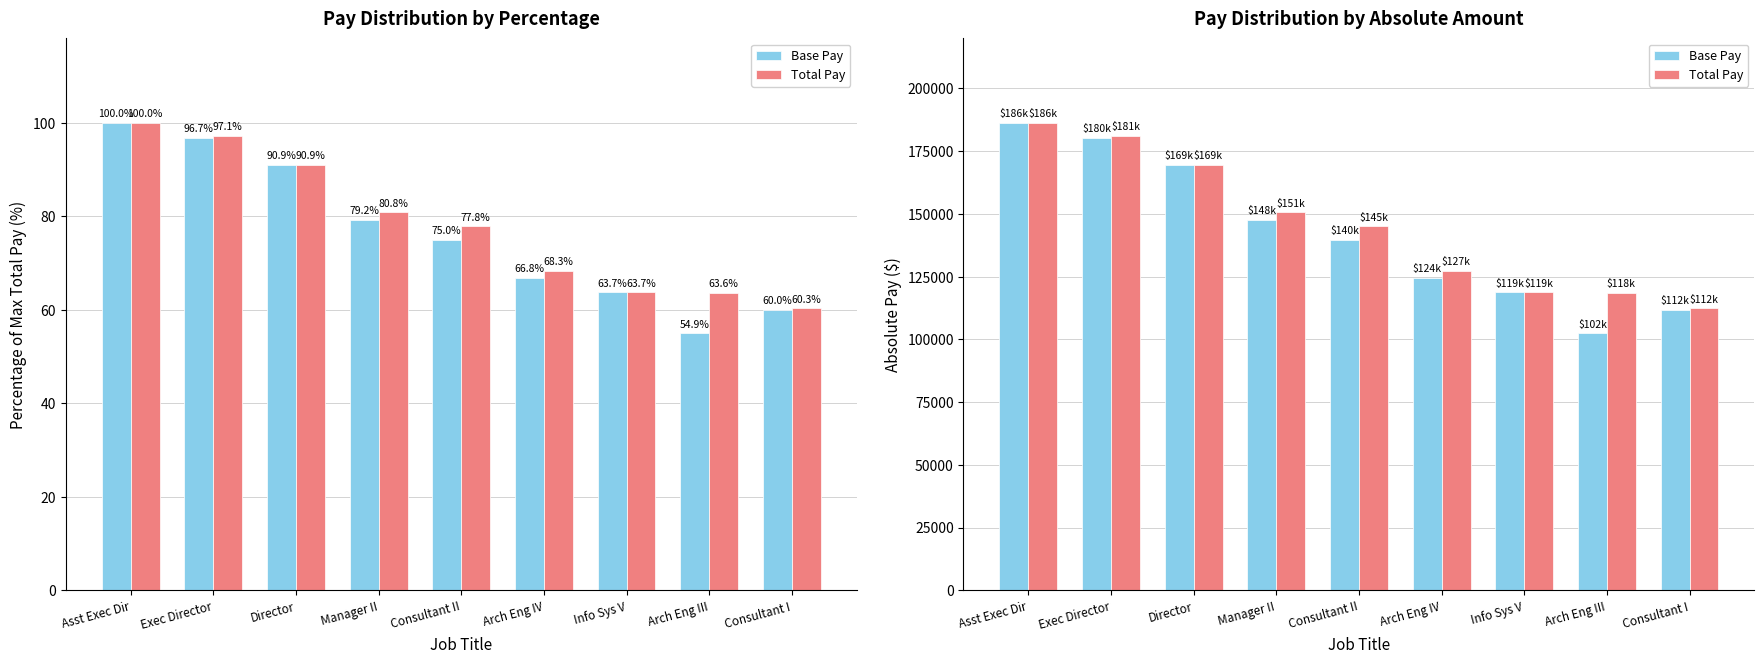

What is the average value of the Base Pay series?

142277.4